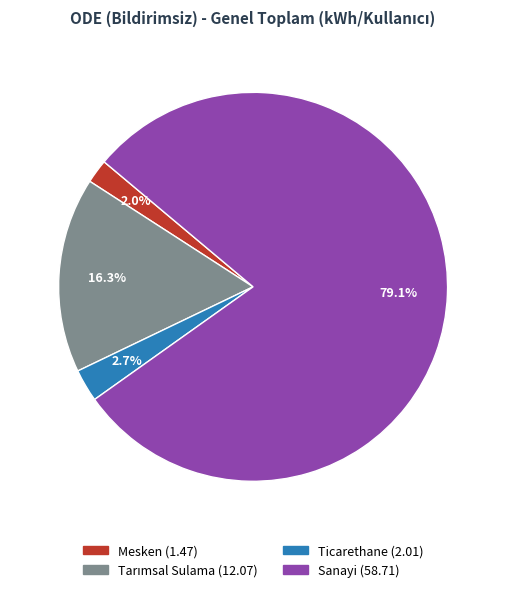

How much of the chart is everything except Mesken?

98.0%